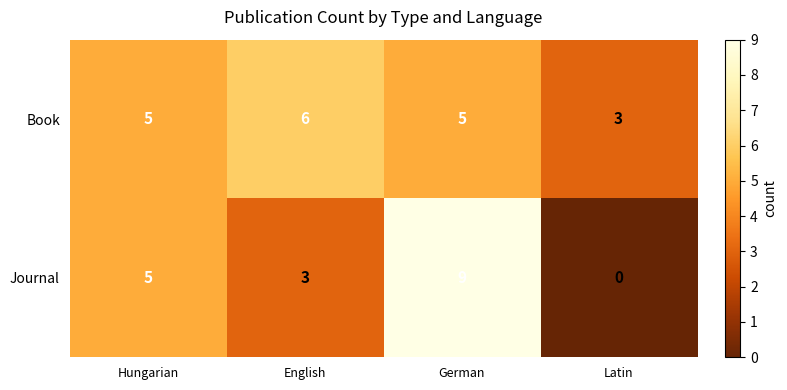

What is the total value across all series at Hungarian?

10